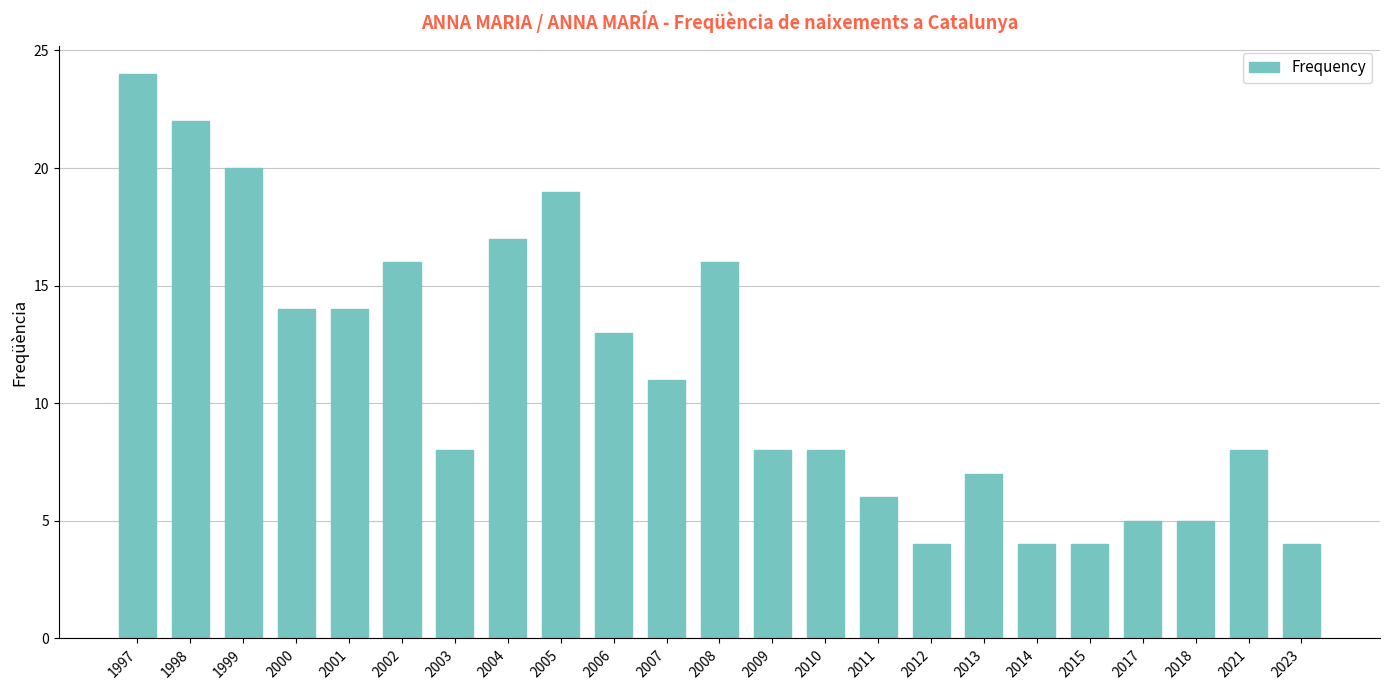

What is the average value?

11